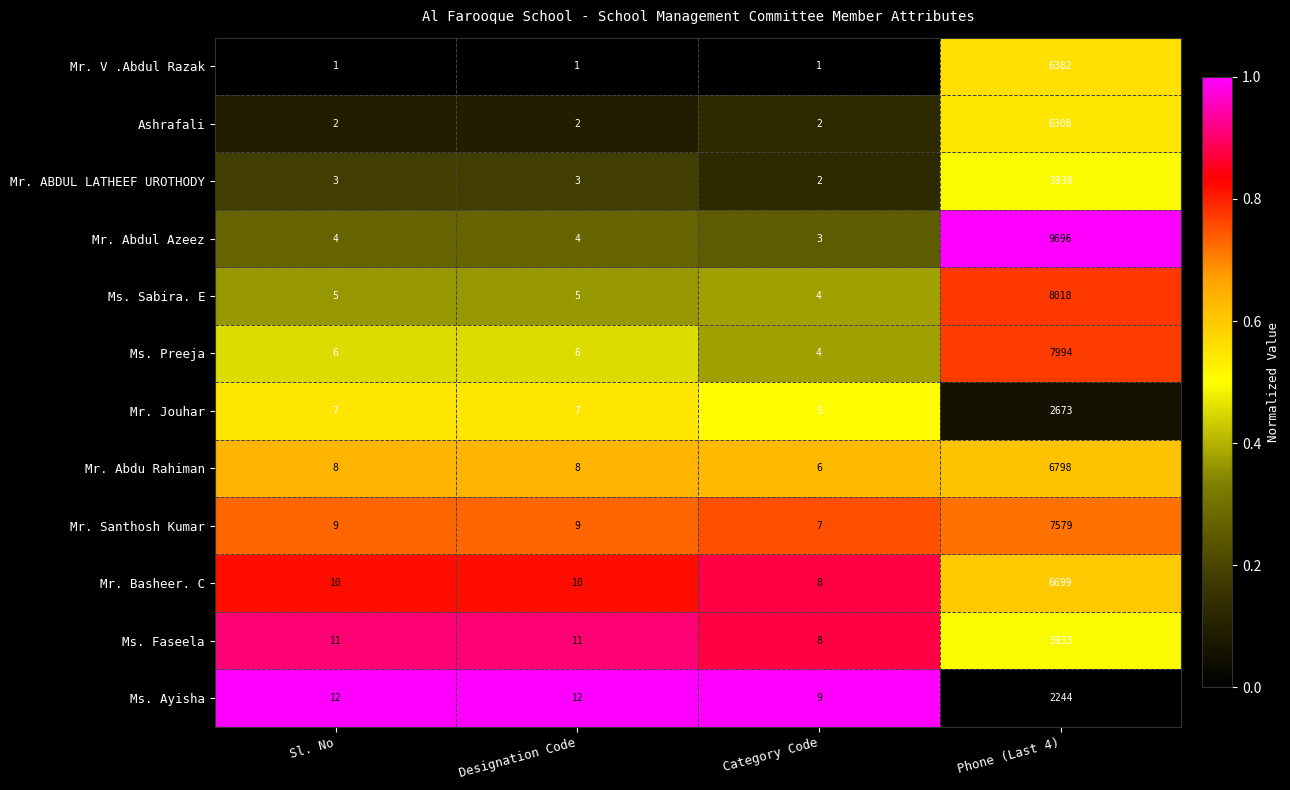

What is the maximum value shown in the chart?

9696